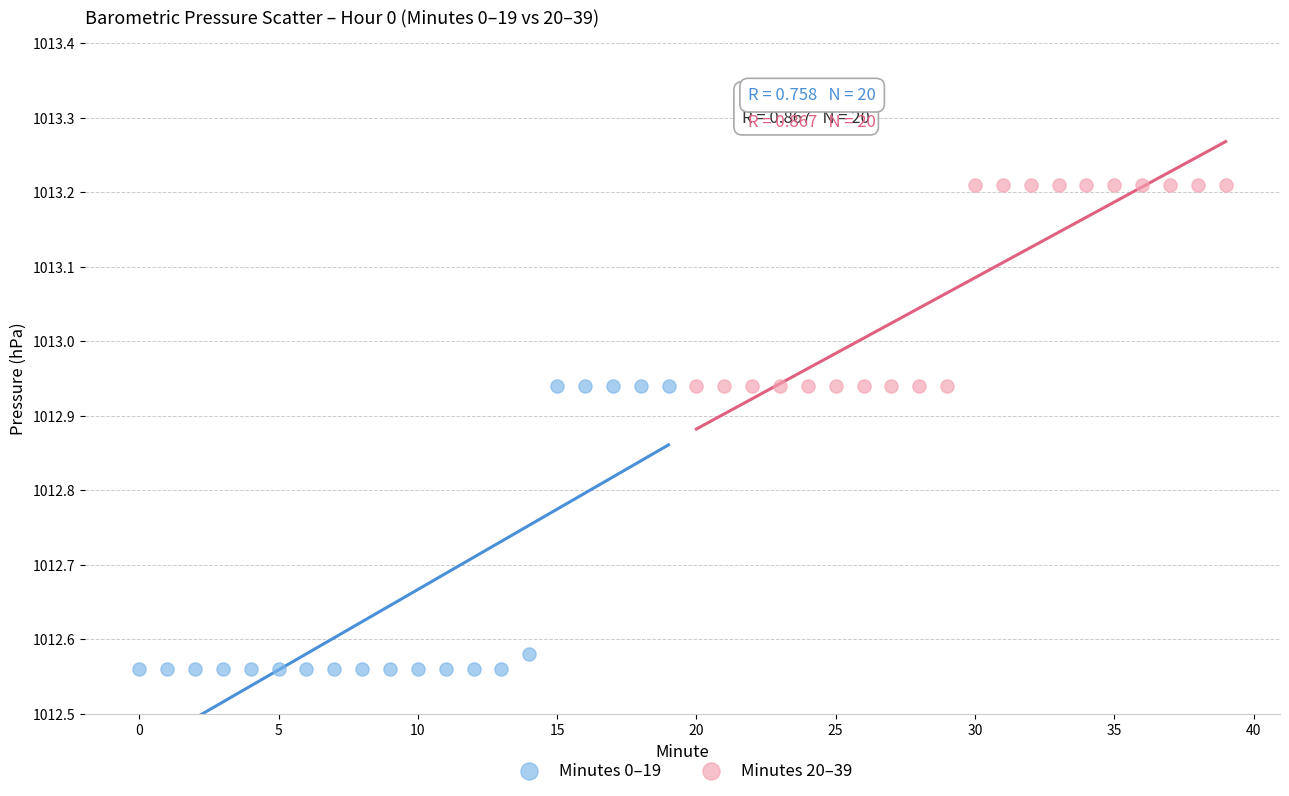

Which series has the largest Y range (max minus min)?

Minutes 0–19